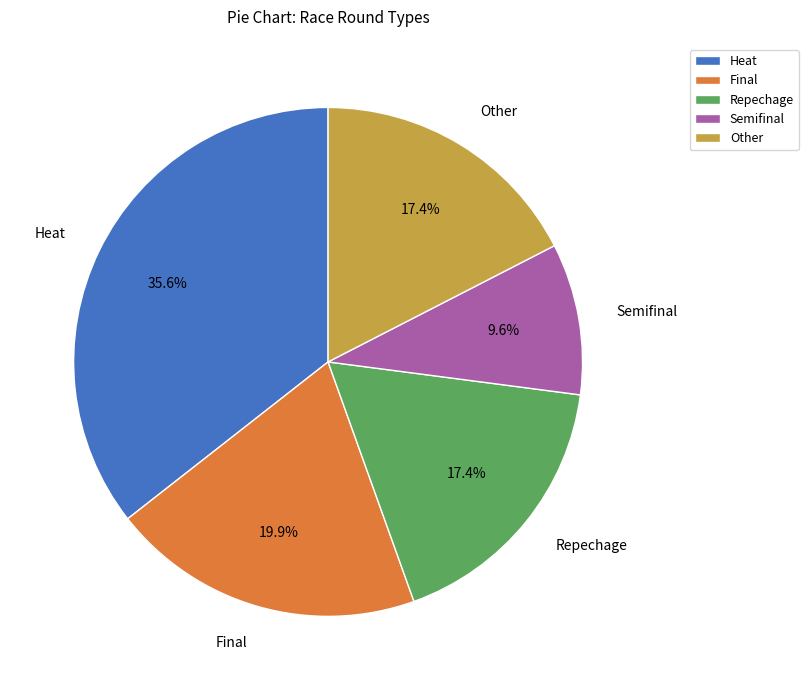

Between Final and Other, which is larger?

Final